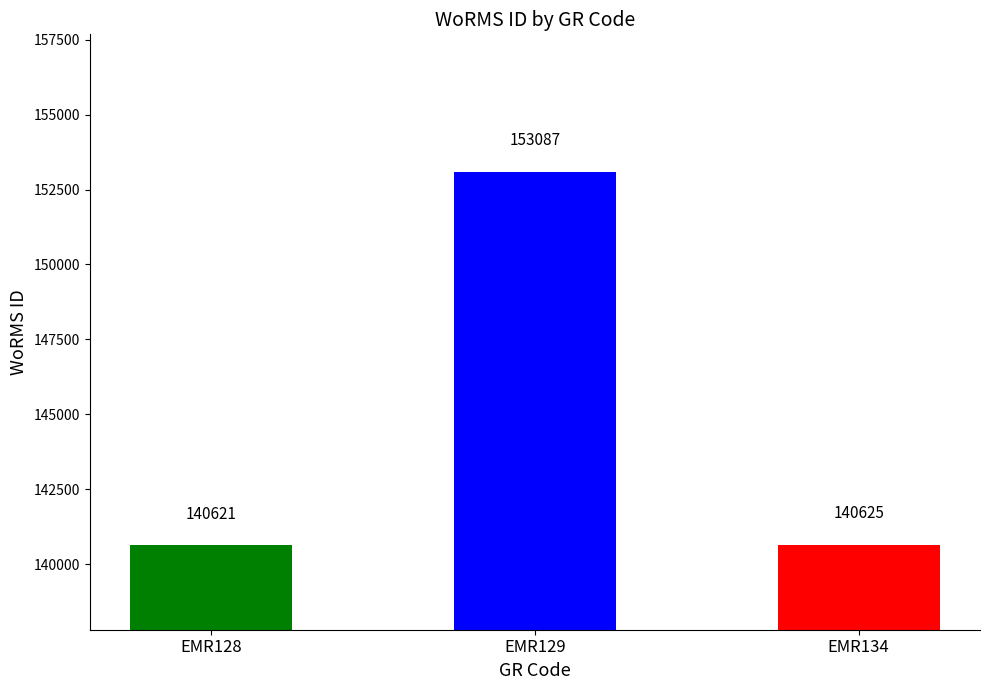

What is the average value?

144778